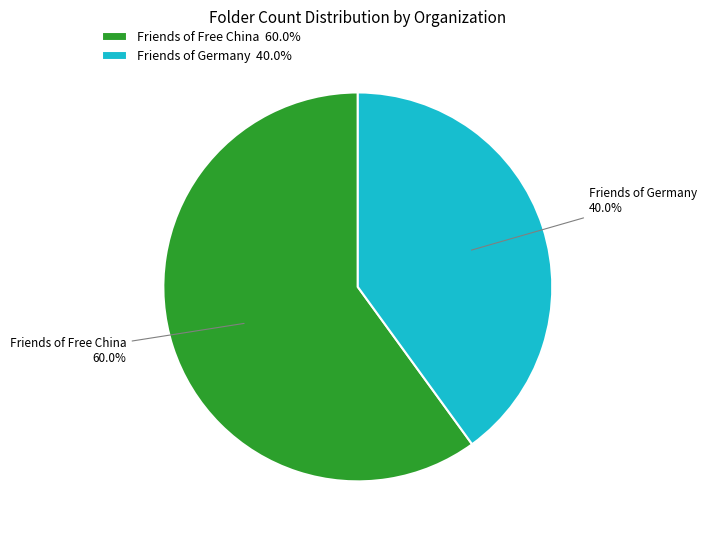

To the nearest percent, what is the difference between the Friends of Free China and Friends of Germany slice percentages?

20%